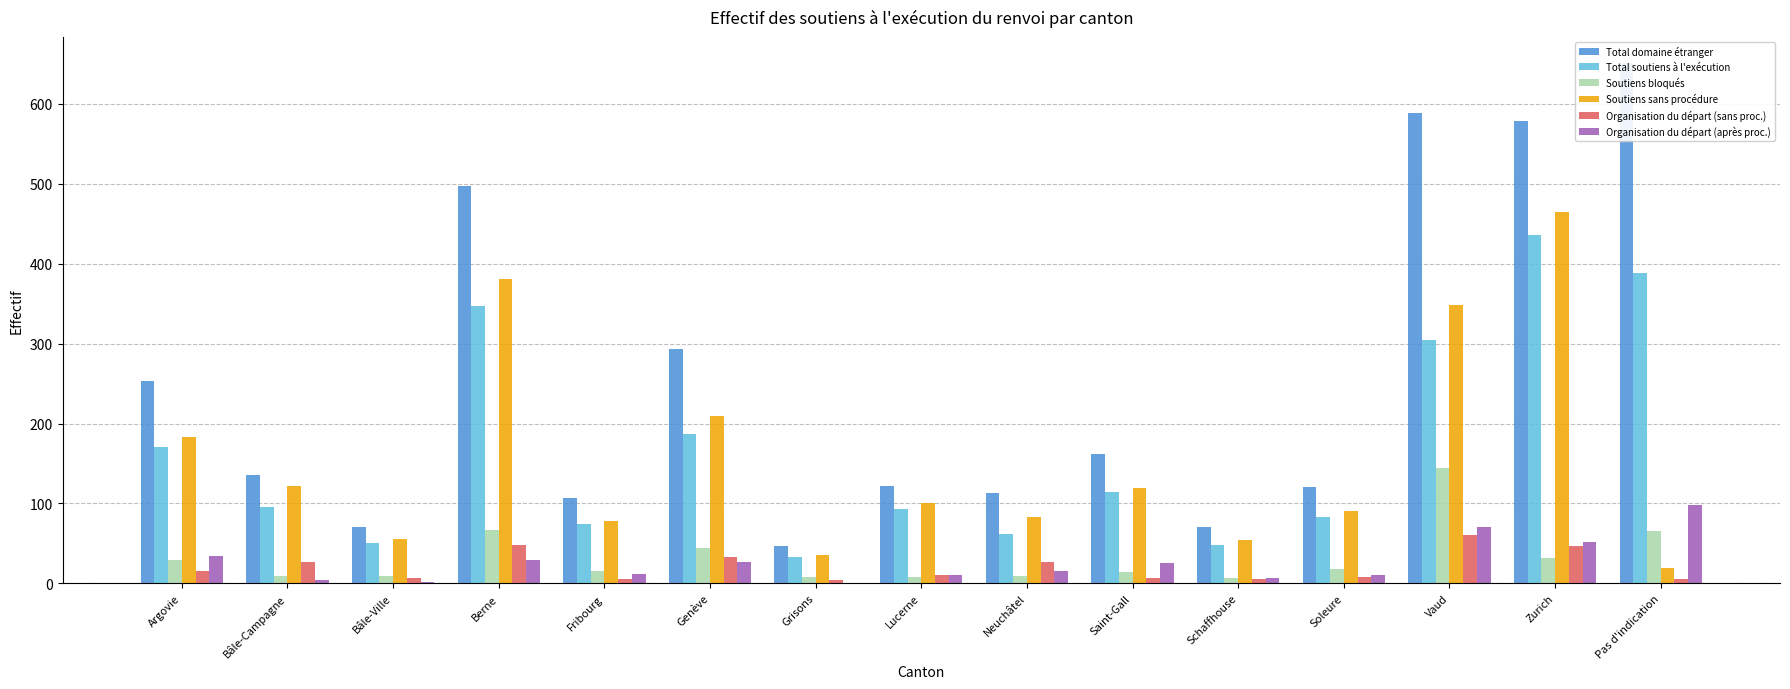

The Organisation du départ (sans proc.) series shows 27 at Bâle-Campagne. True or false?

True